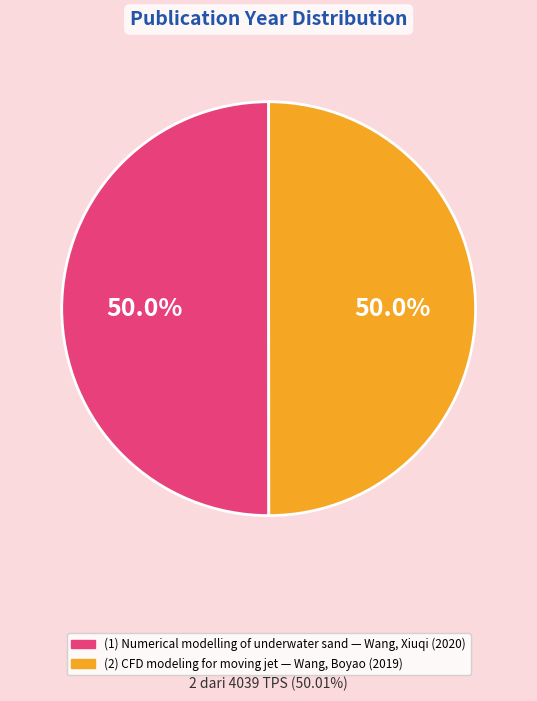

Count the number of slices in the pie.

2